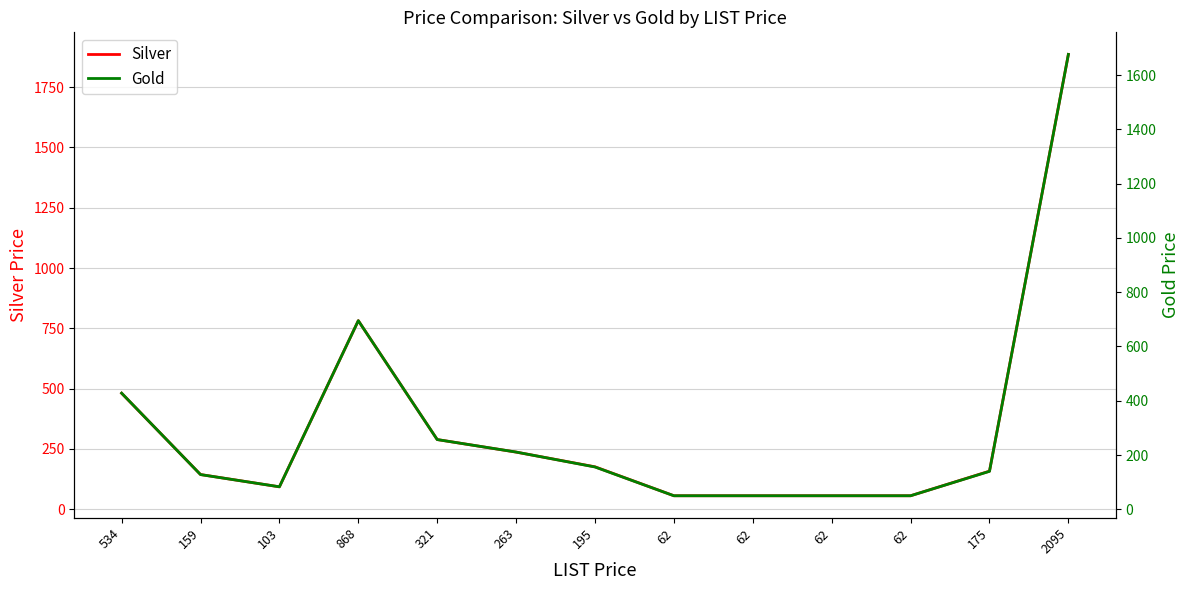

How many values in the Silver series exceed 158?

6